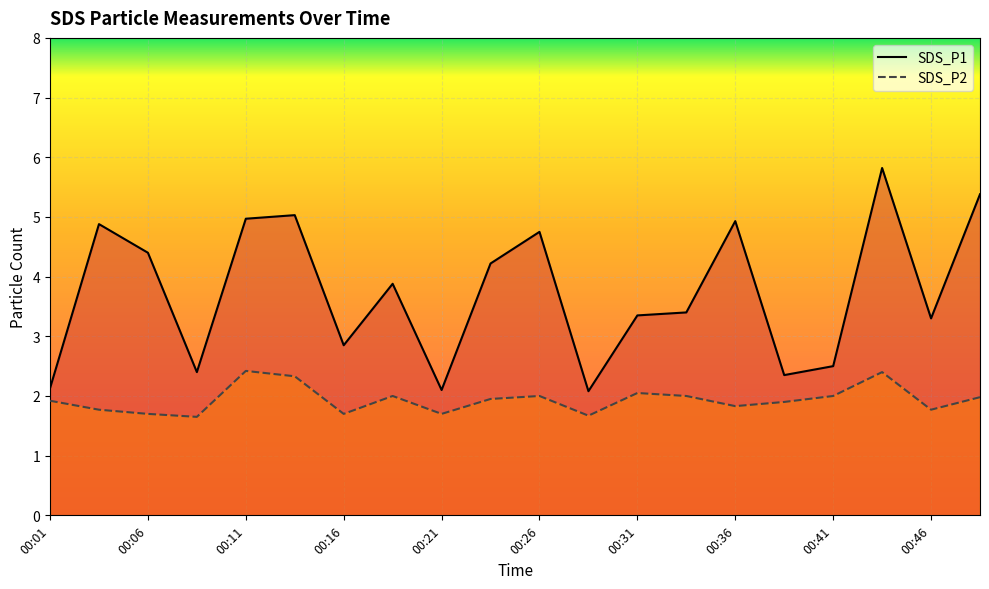

What is the difference between the SDS_P2 values at 00:26 and 00:16?

0.3